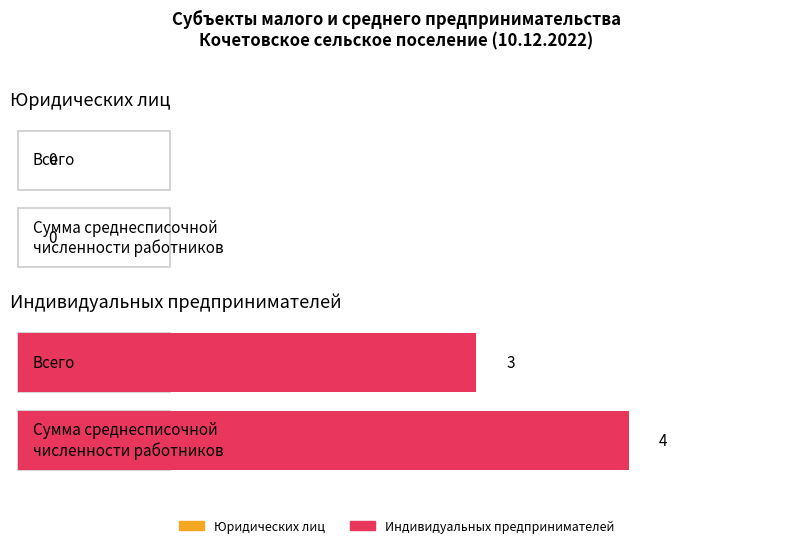

The value of Индивидуальных предпринимателей at Всего is 3. True or false?

True